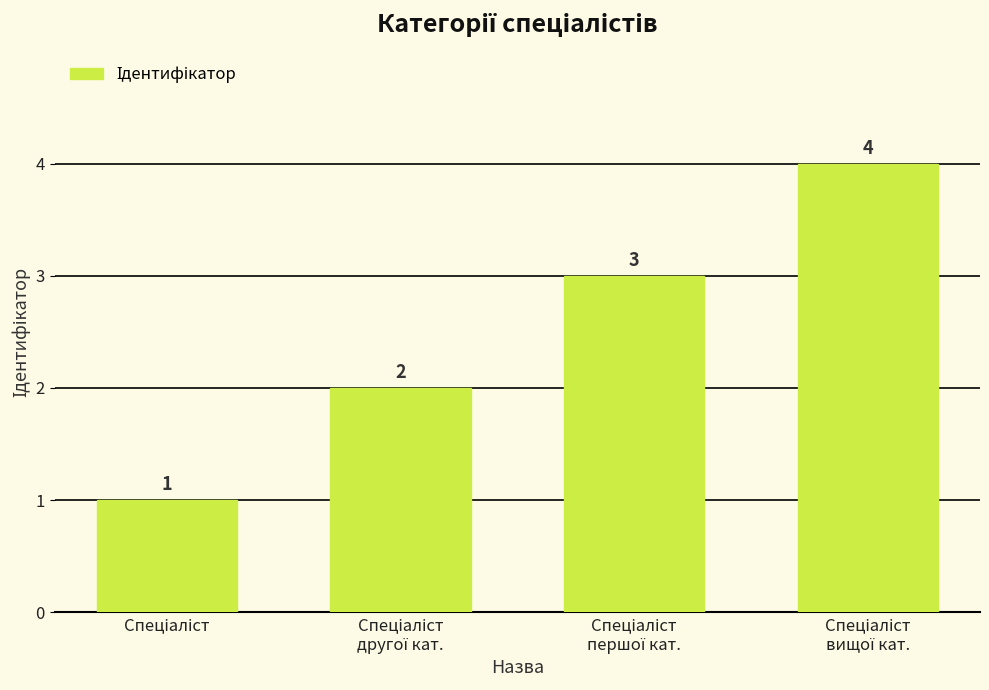

How many bars are there in total?

4